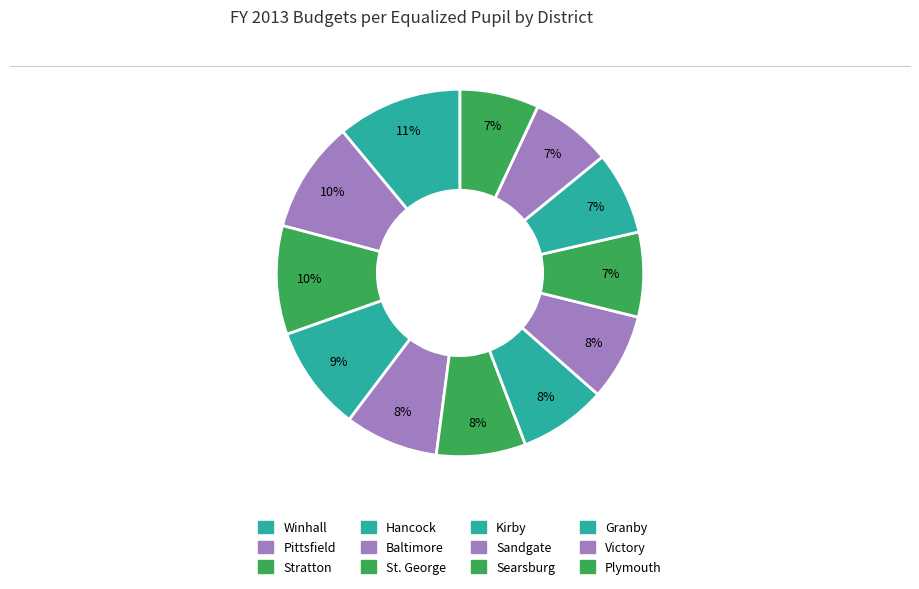

What percentage is the Stratton slice, to the nearest percent?

10%